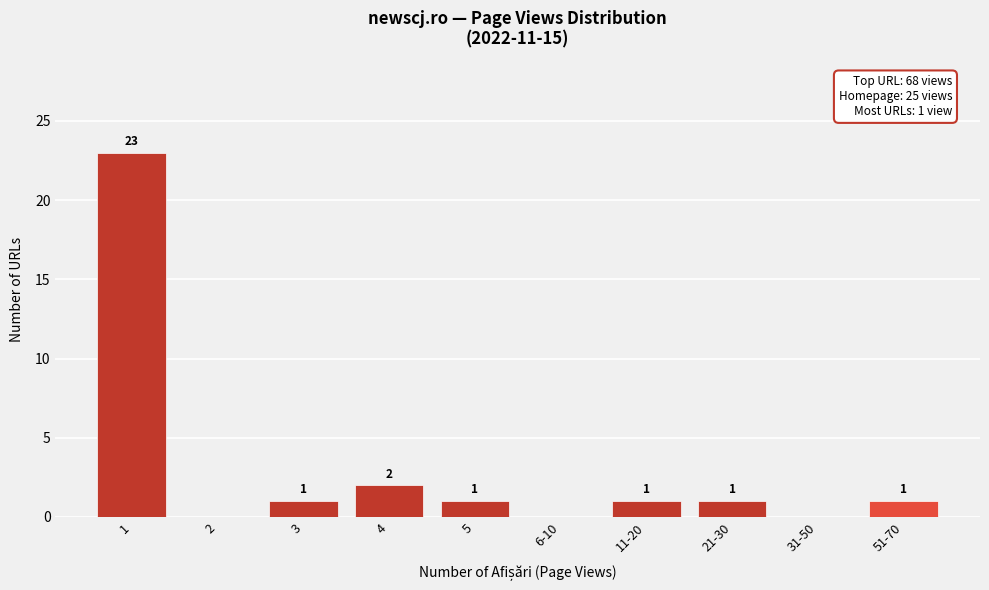

Reading right to left, what are all the values shown in this chart?

51-70=1	31-50=0	21-30=1	11-20=1	6-10=0	5=1	4=2	3=1	2=0	1=23